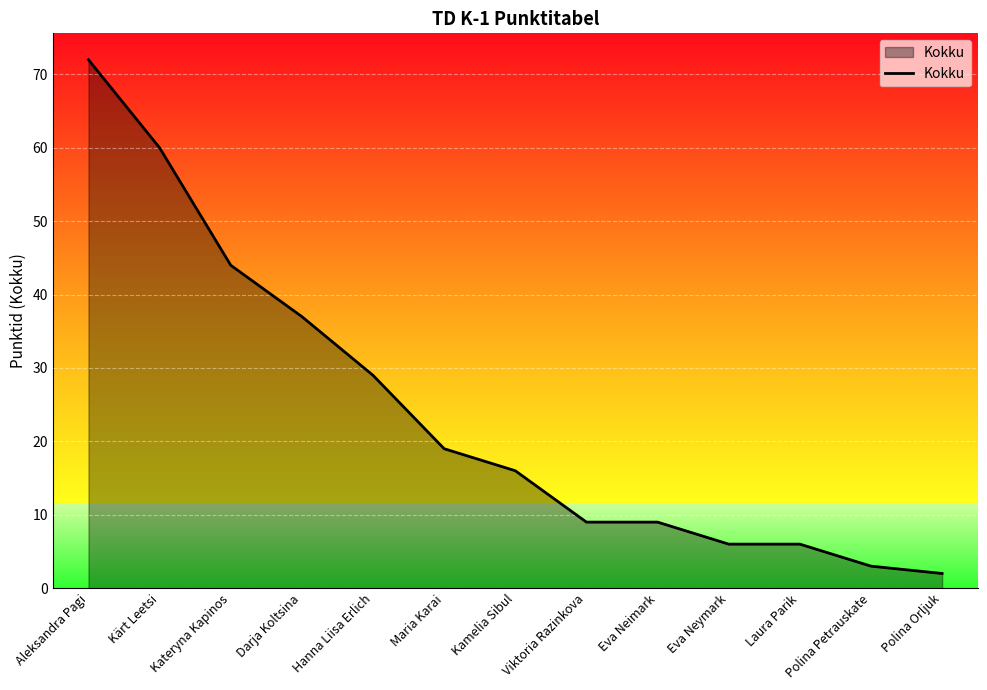

What position from the left is Laura Parik?

11